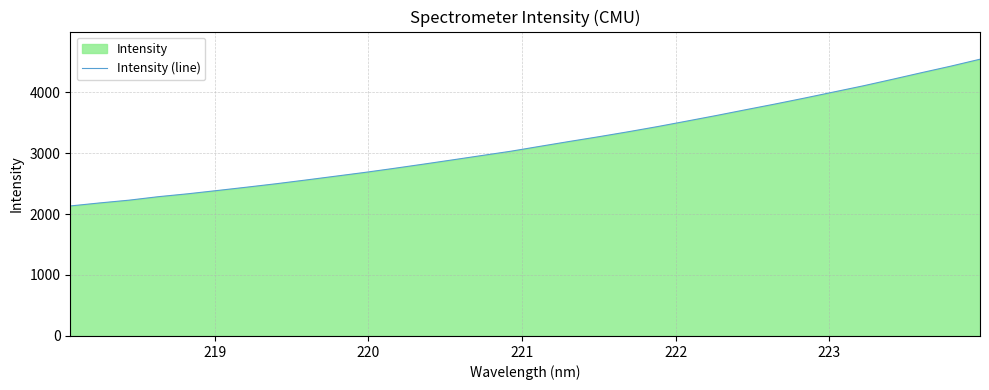

What is the maximum value shown in the chart?

4538.5